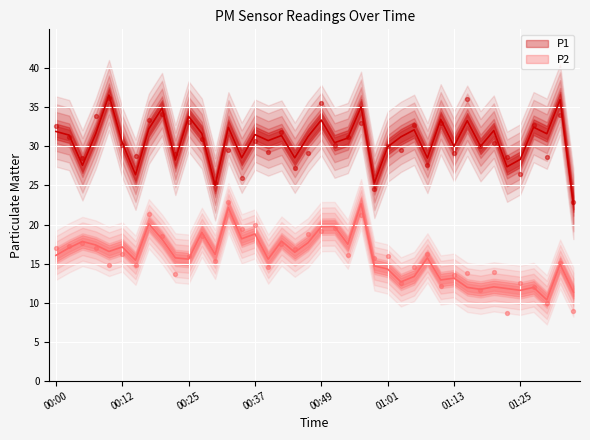

Which series has the widest spread of Y values?

P1